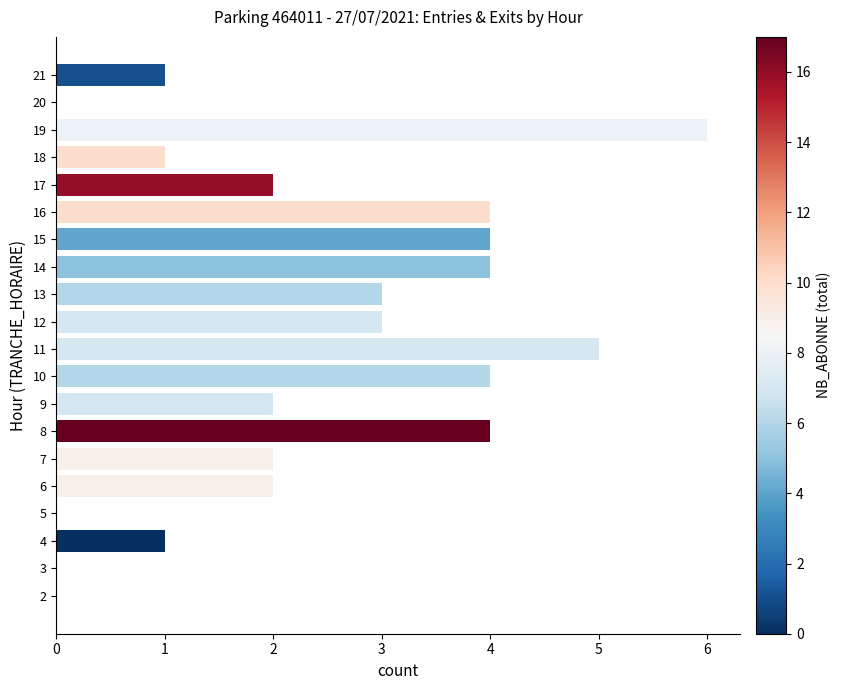

The chart shows a value of 6 at 15. True or false?

False